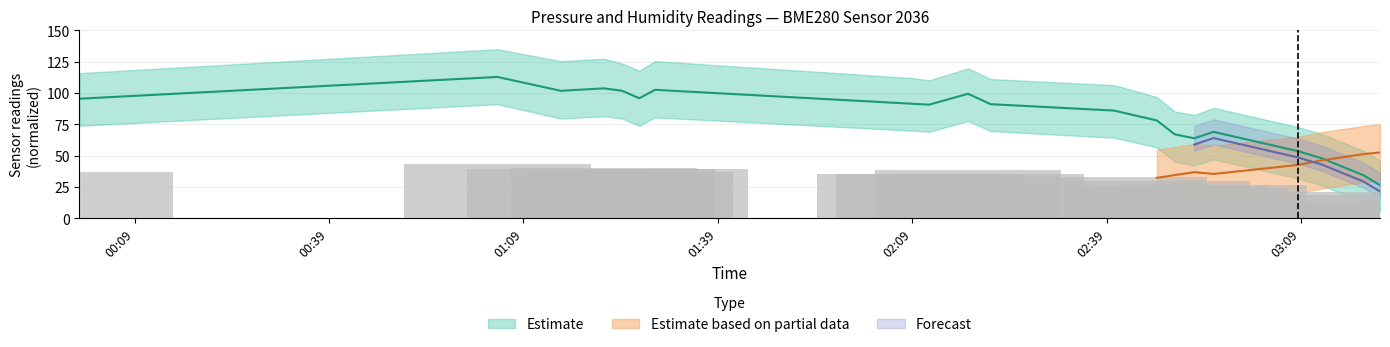

Is it true that the value at 03:18 is 51.8?

False